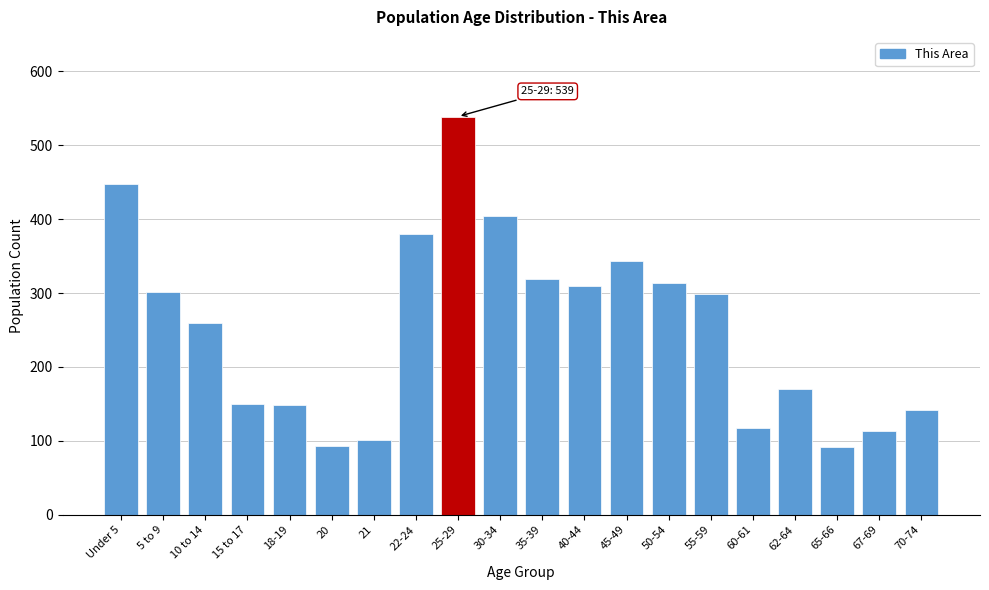

Which has a higher value, 60-61 or 65-66?

60-61